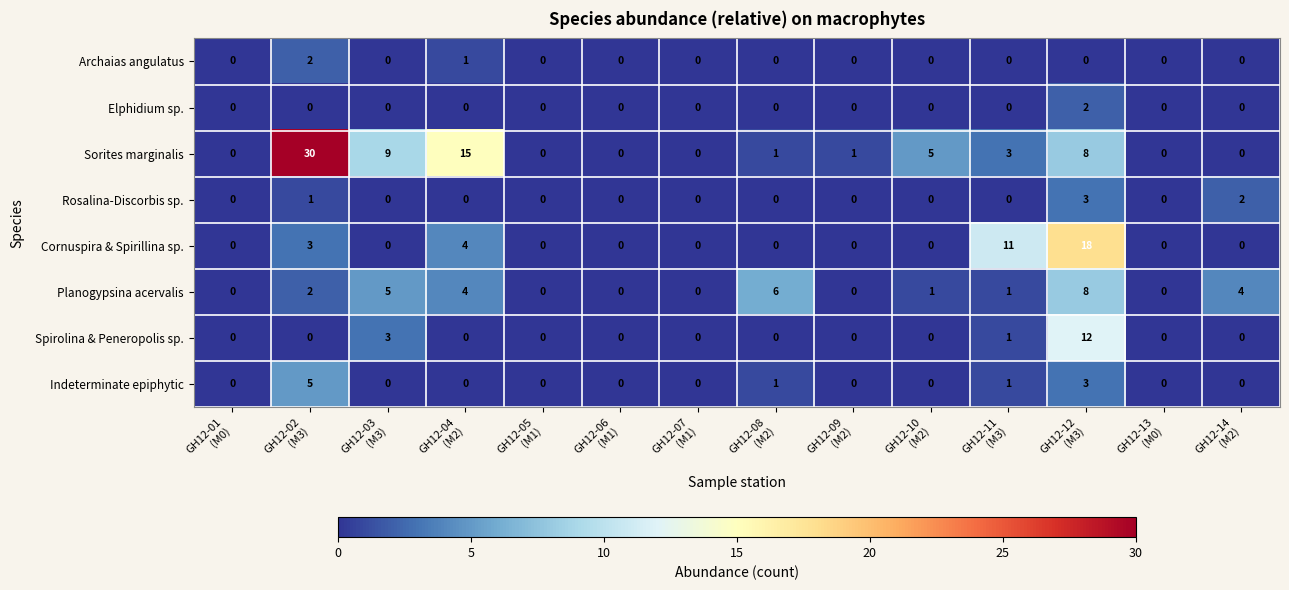

At how many categories does at least one series exceed 10?

4